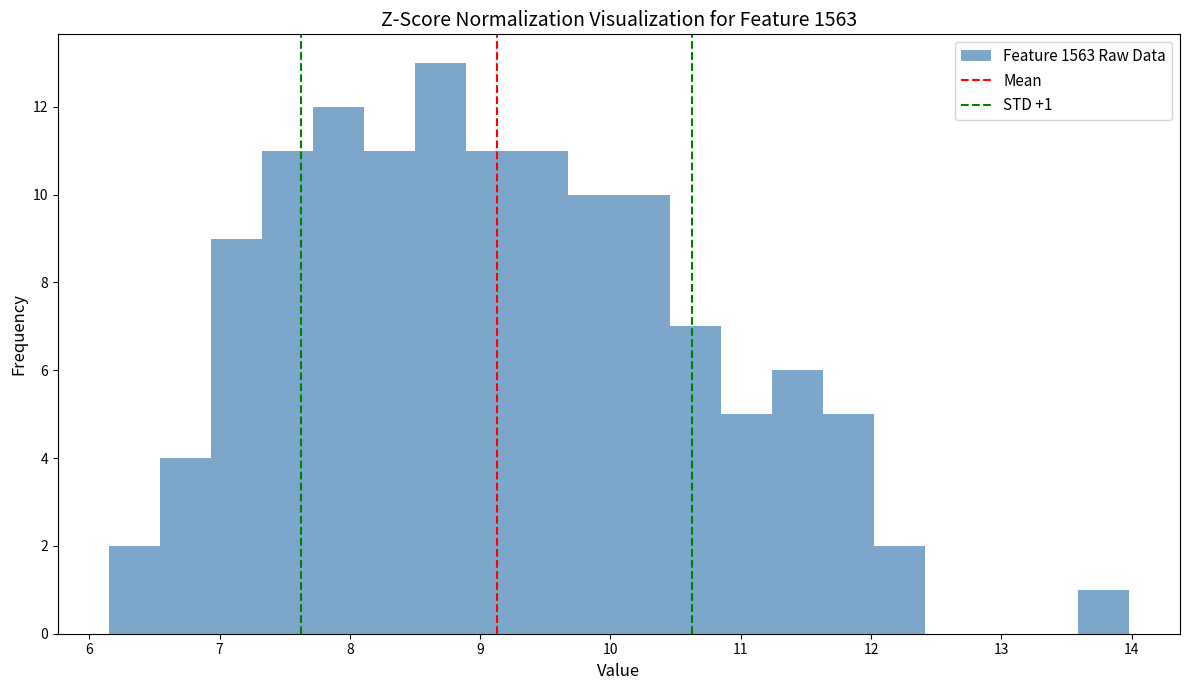

Around what value on the x-axis is the tallest bar? Give the approximate position of its centre, as read against the axis.

8.7